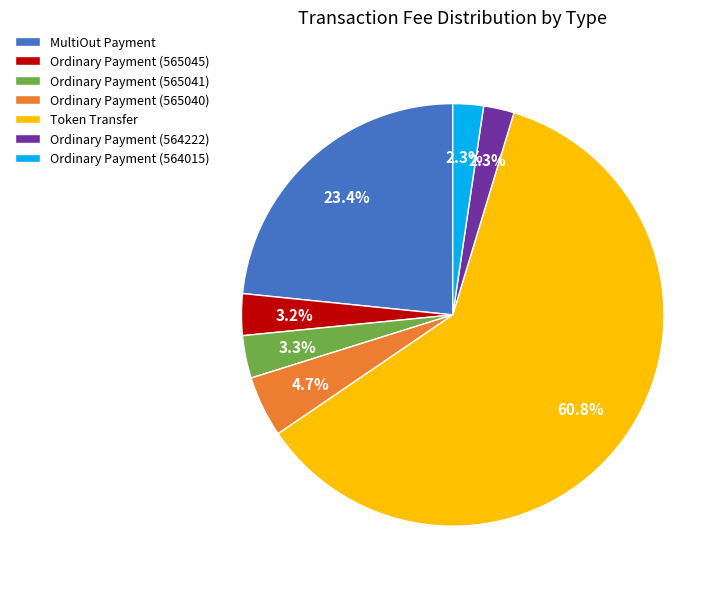

Do Ordinary Payment (564222) and Ordinary Payment (564015) together represent more than half of the pie?

No